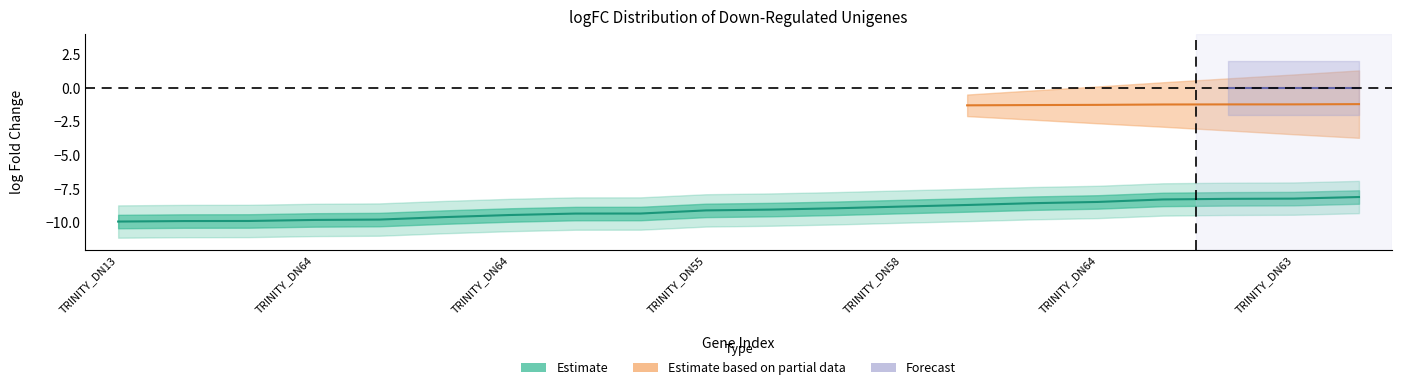

True or false: the data has more than 0 interior local peaks.

False